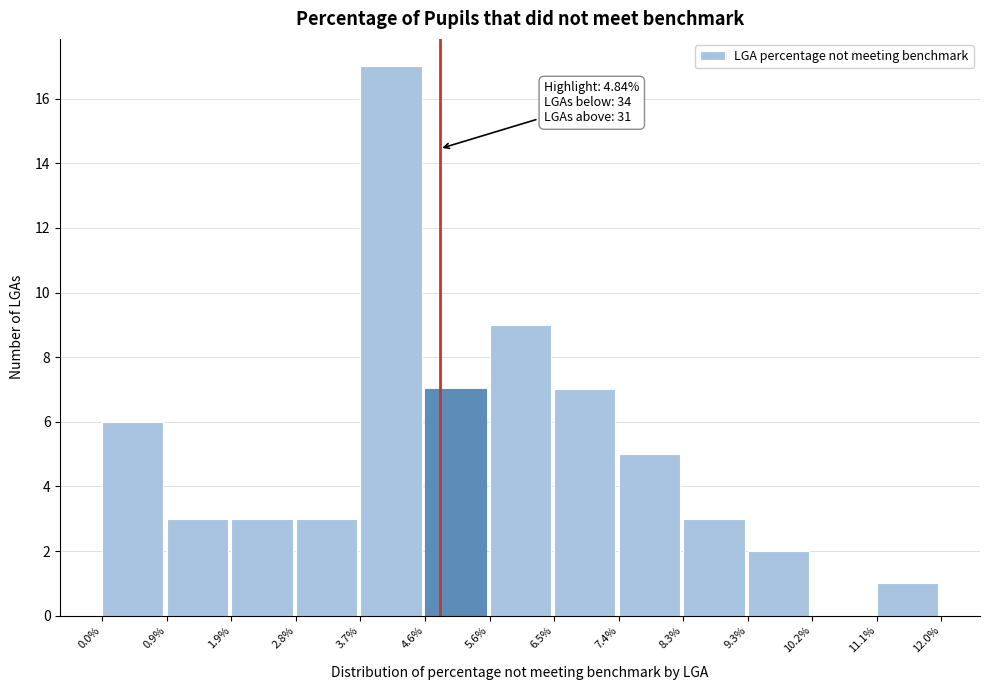

Over which range of the x-axis is the bar tallest?

3.7% to 4.6%